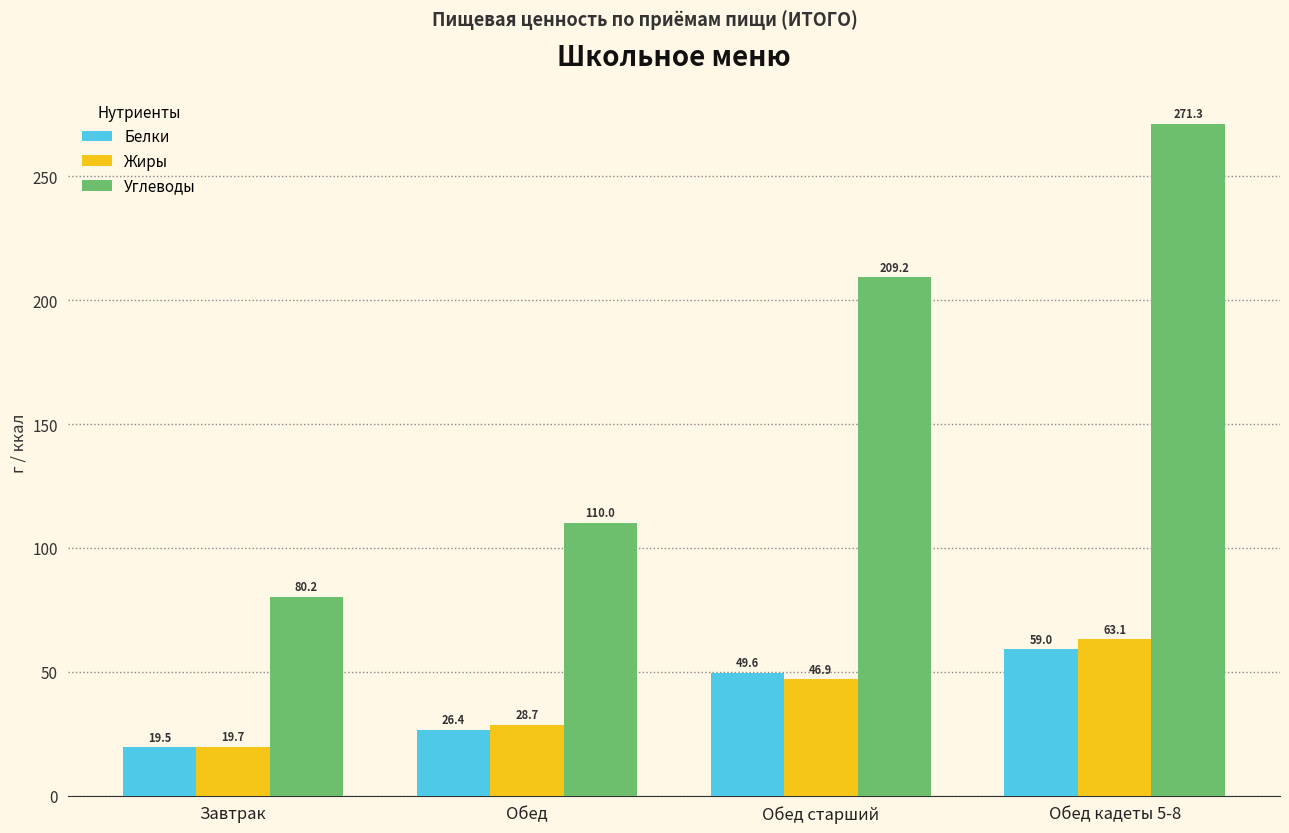

Which series has the largest range (max minus min)?

Углеводы